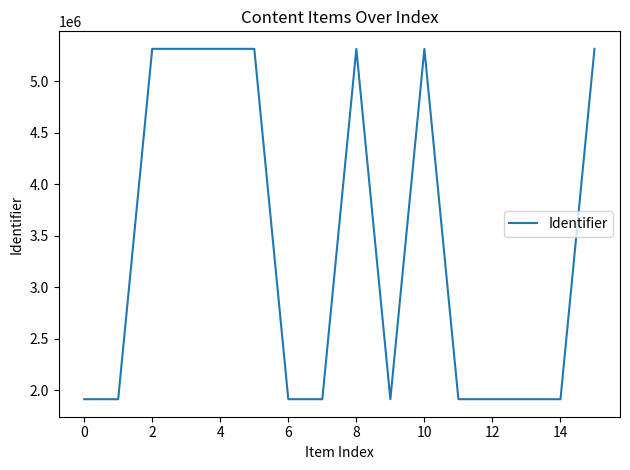

What is the difference between the maximum and minimum values?

3401938